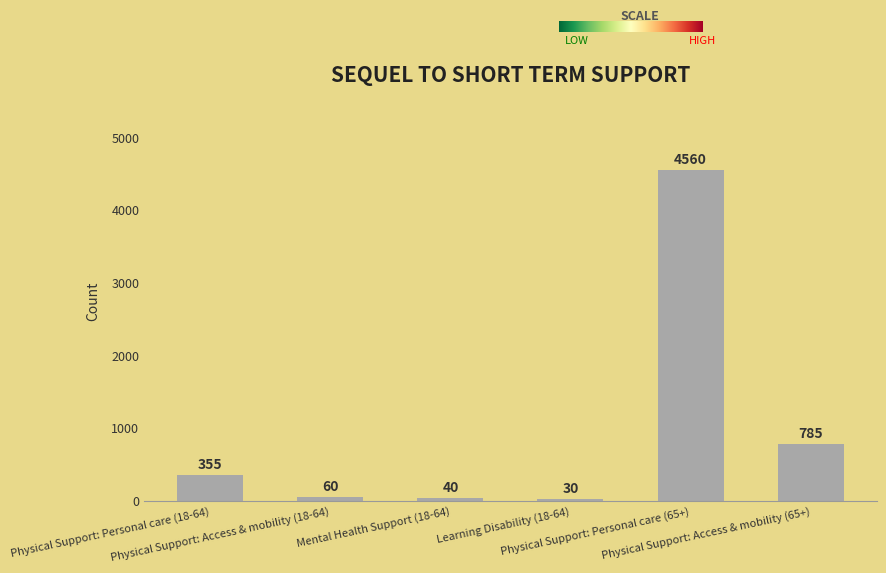

What is the minimum value shown in the chart?

30